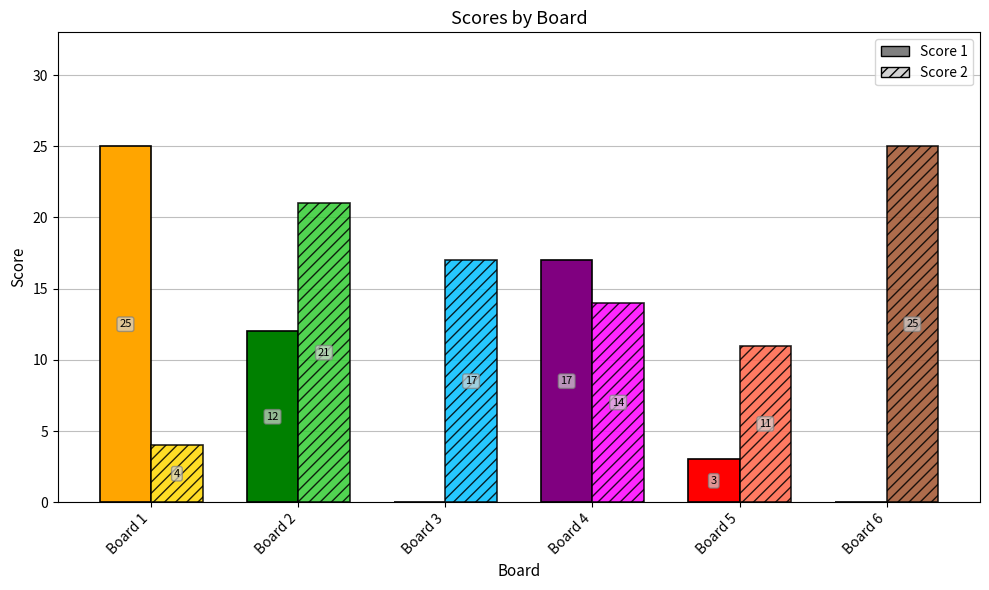

Reading left to right, extract all data points from this chart.

Score 1: 1=25	2=12	3=0	4=17	5=3	6=0
Score 2: 1=4	2=21	3=17	4=14	5=11	6=25